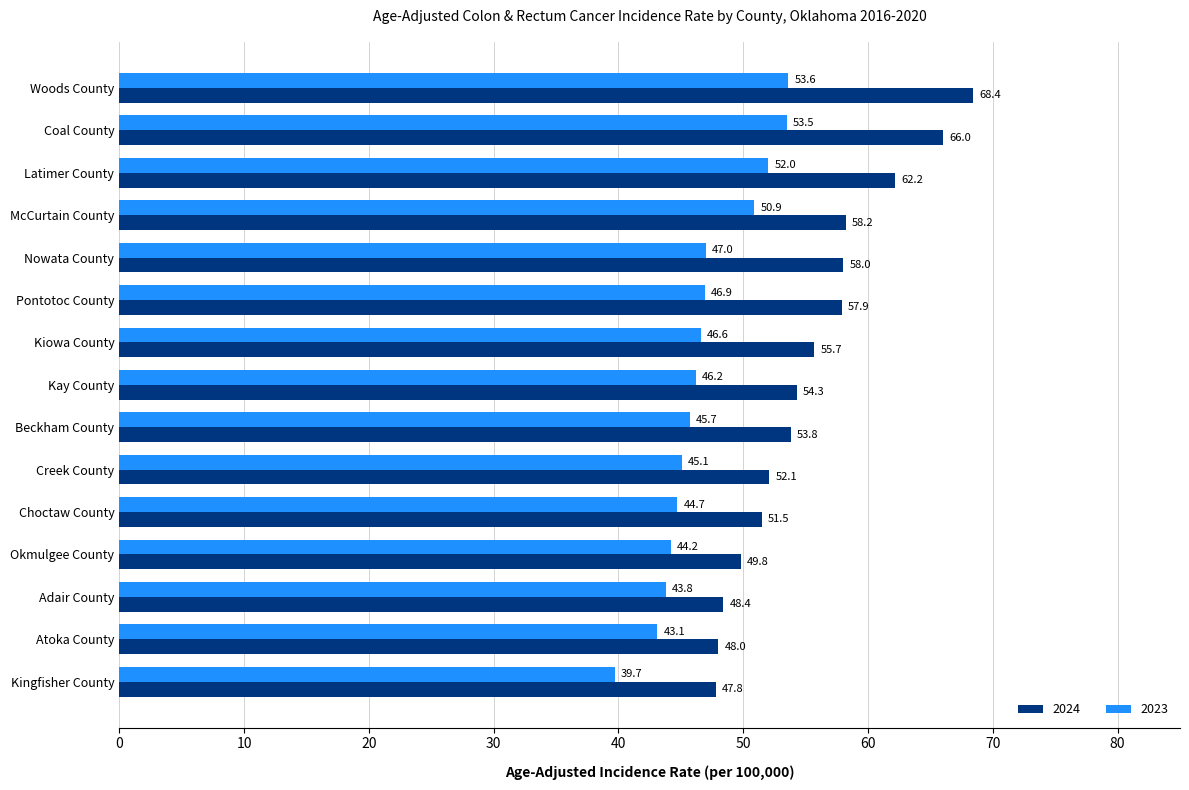

What value does the 2024 series have at Atoka County?

48.0